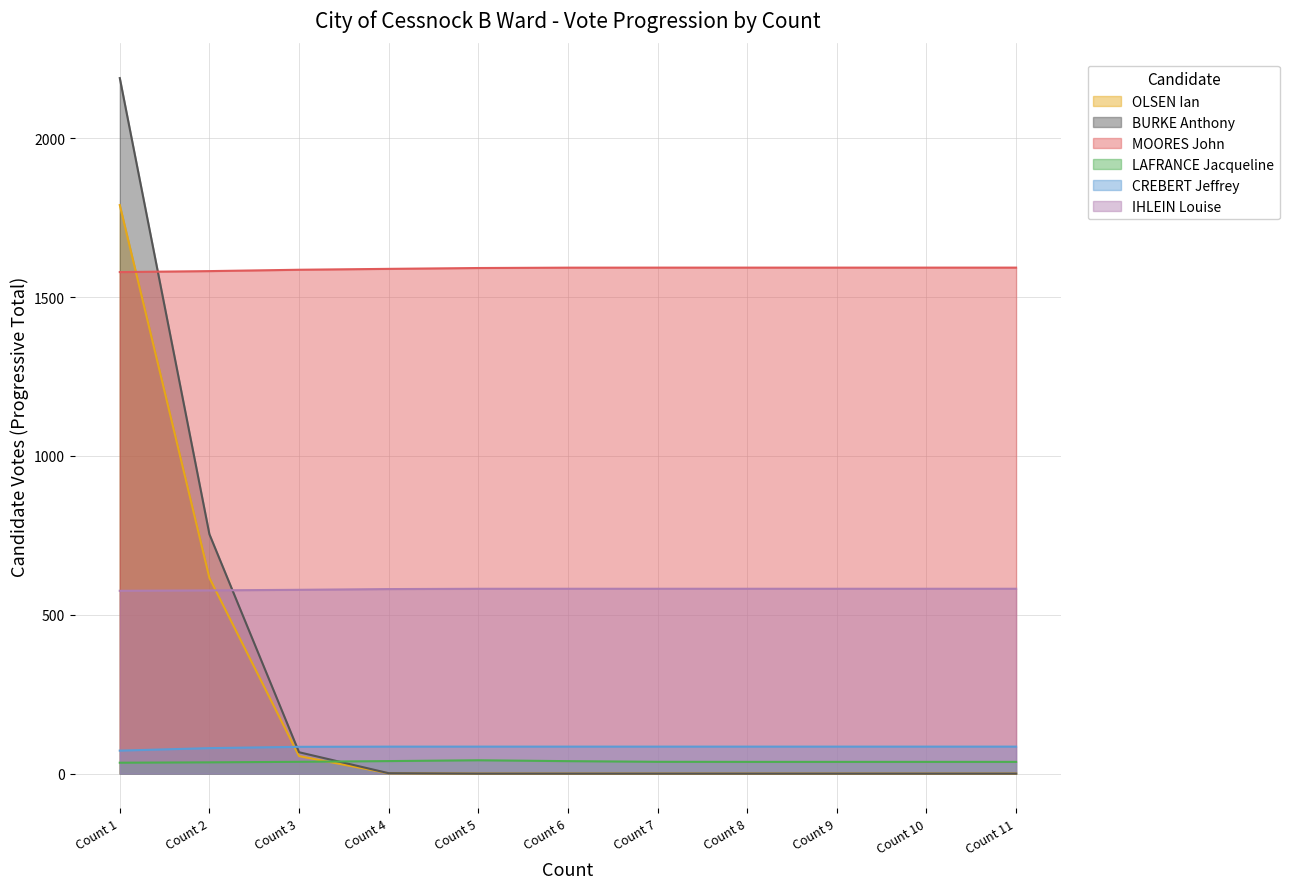

What is the sum of all LAFRANCE Jacqueline values?

413.0